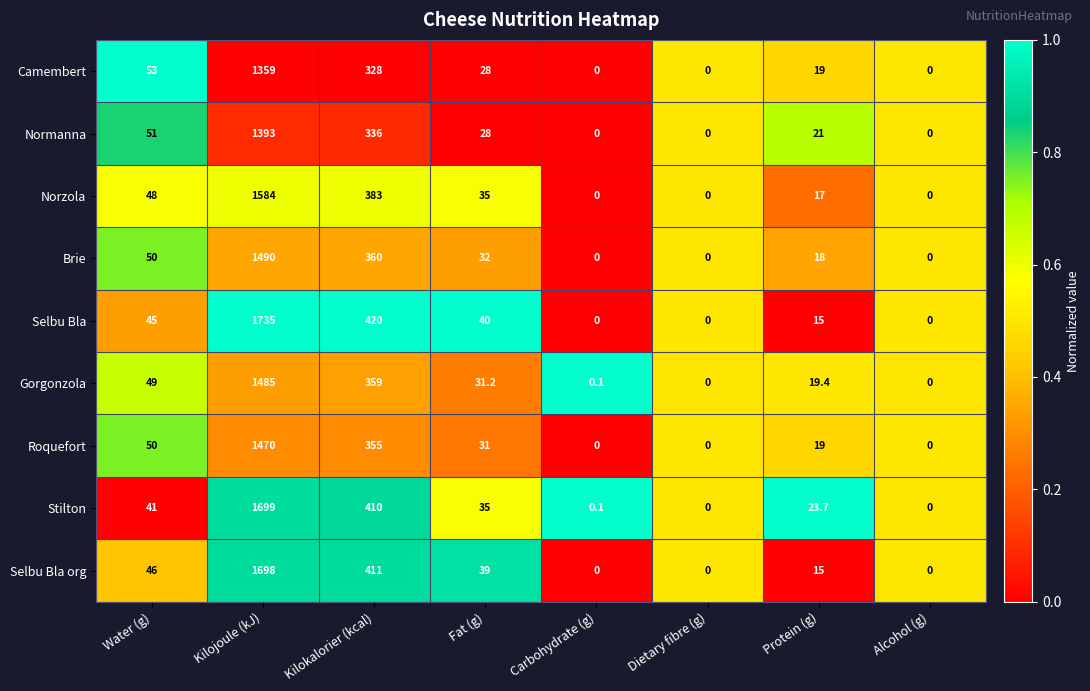

Is it true that Normanna equals 0.0 at Alcohol (g)?

True